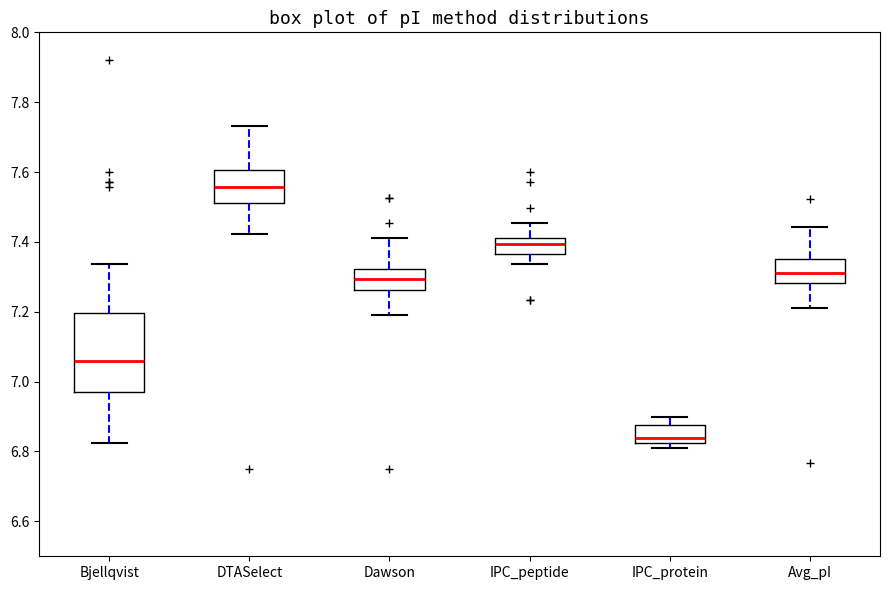

Reading left to right, read every box against the y-axis: the position of its median line, the range the box covers, and the ends of its whiskers. The values are not printed on the chart, so give them approximately, as read against the axis.

Bjellqvist: median 7.06, box 6.98 to 7.20, whiskers 6.82 to 7.34
DTASelect: median 7.56, box 7.52 to 7.60, whiskers 7.42 to 7.74
Dawson: median 7.30, box 7.26 to 7.32, whiskers 7.20 to 7.42
IPC_peptide: median 7.40, box 7.36 to 7.42, whiskers 7.34 to 7.46
IPC_protein: median 6.84, box 6.82 to 6.88, whiskers 6.82 (just below the box's lower edge) to 6.90
Avg_pI: median 7.32, box 7.28 to 7.36, whiskers 7.22 to 7.44